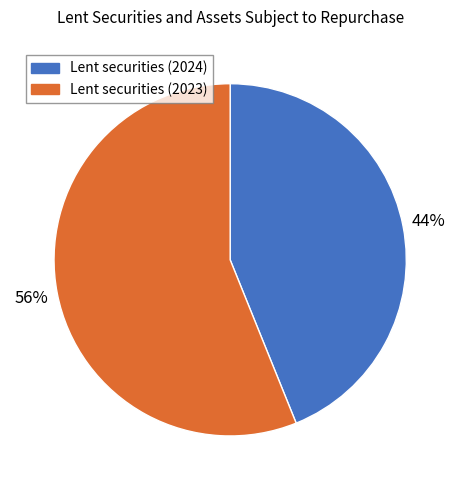

To the nearest percent, what is the combined percentage of Lent securities (2024) and Lent securities (2023)?

100%